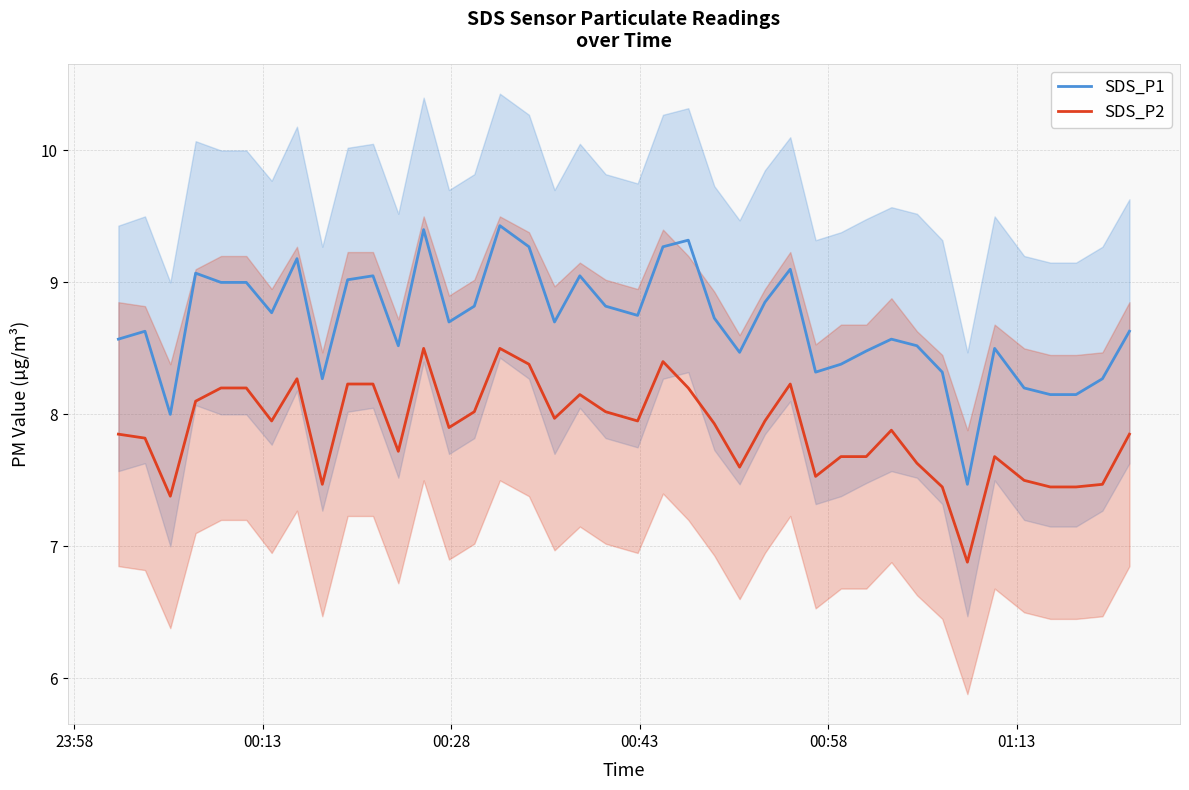

True or false: SDS_P1 has more than 0 interior local peaks.

True